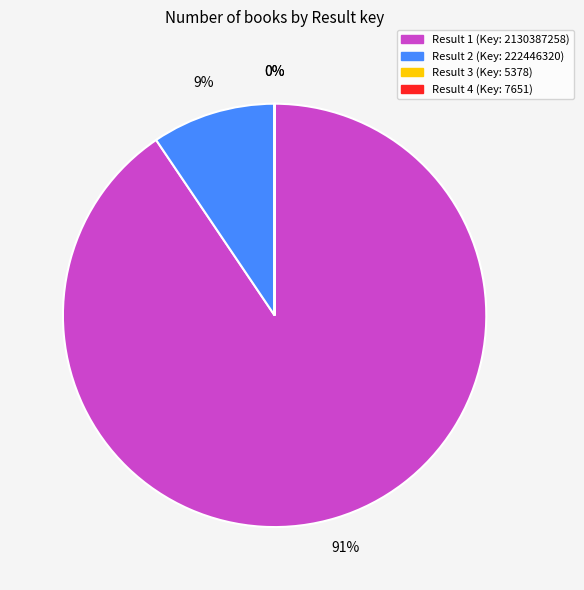

What is the majority slice?

Result 1